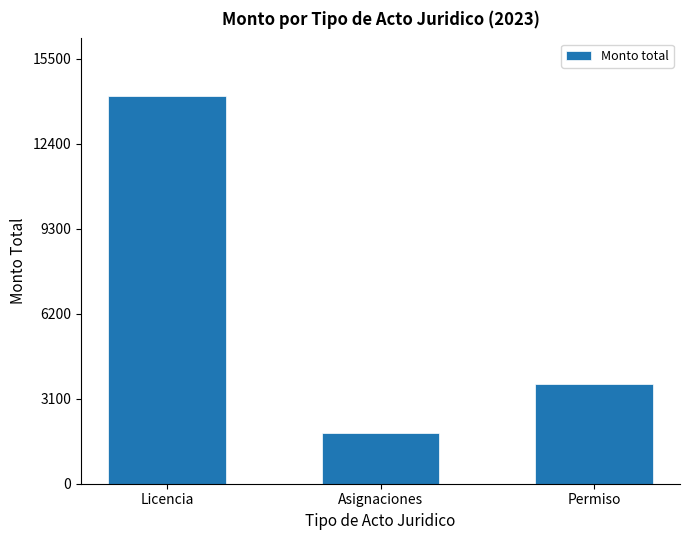

List the labels in order of value, largest first.

Licencia, Permiso, Asignaciones